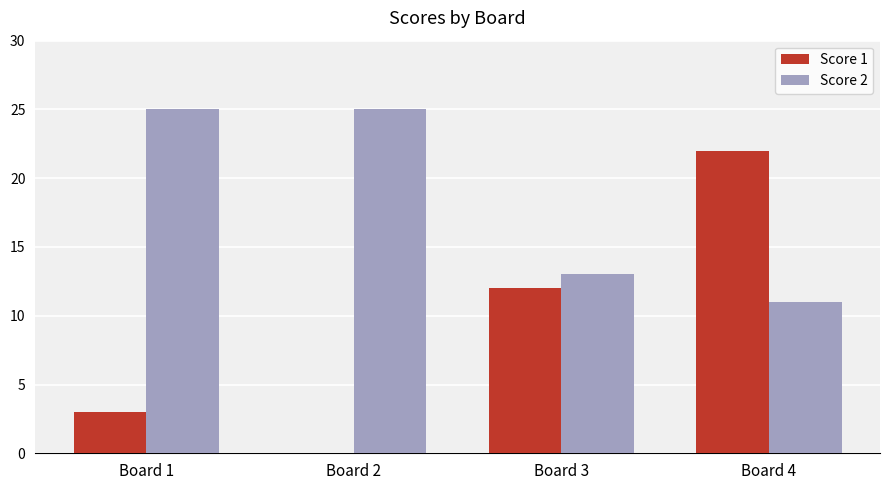

Is it true that Score 2 equals 13 at Board 3?

True